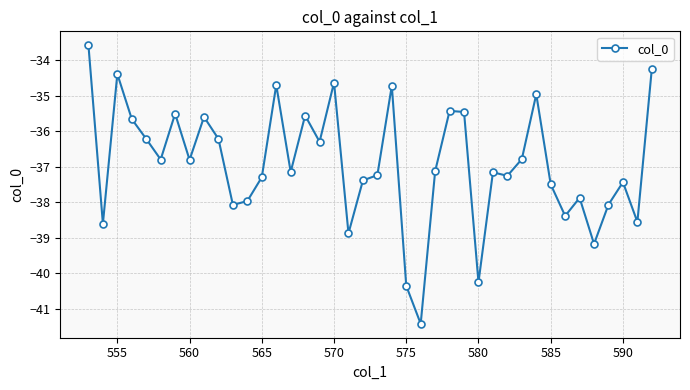

What is the value of the 5th point from the left?

-36.2